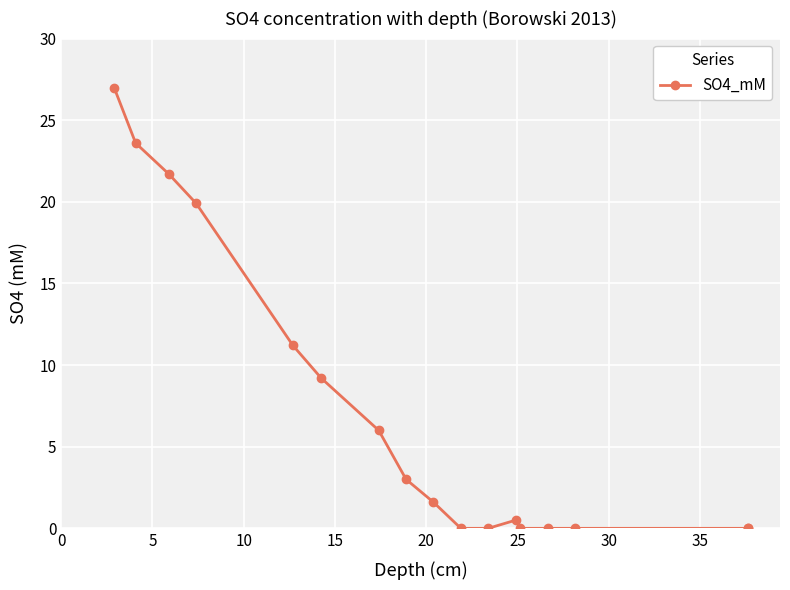

How many values exceed 1?

9